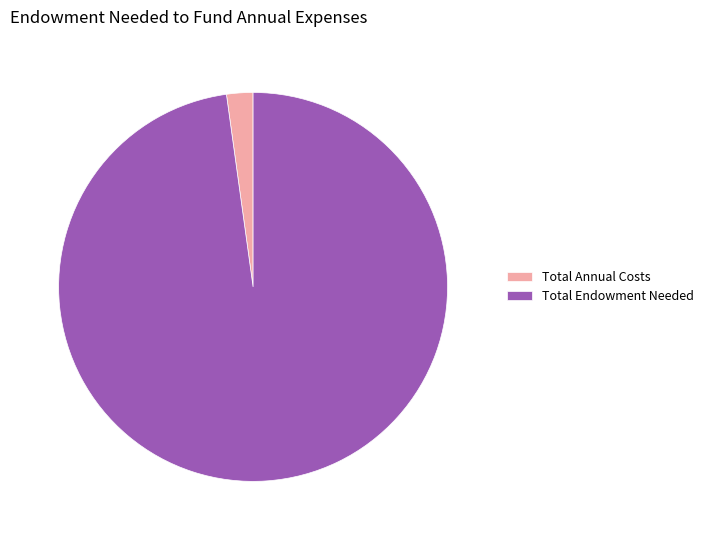

Rank the categories by value from lowest to highest.

Total Annual Costs, Total Endowment Needed